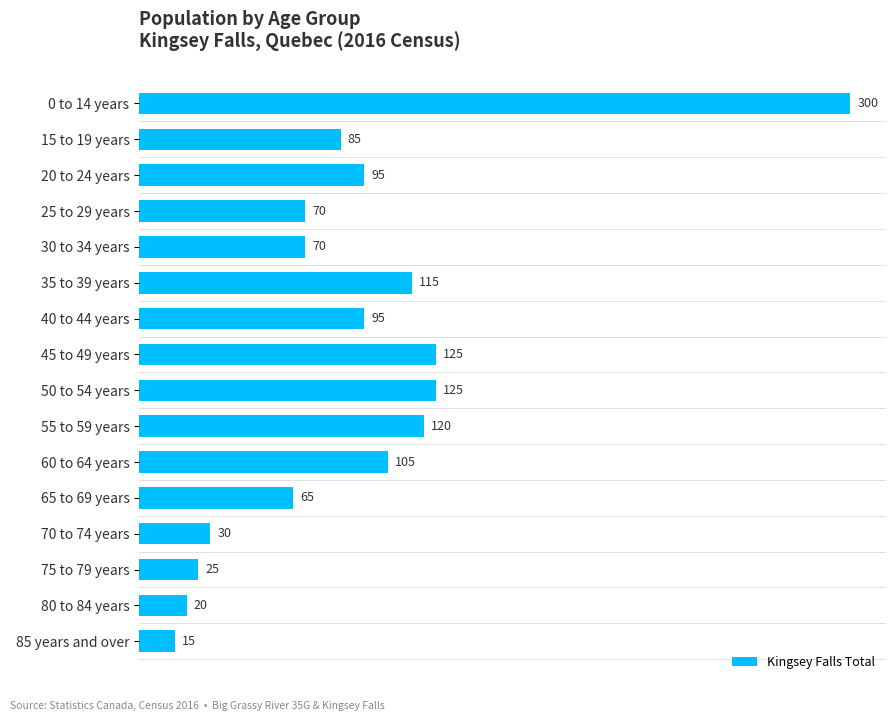

Reading top to bottom, what are all the values shown in this chart?

300	85	95	70	70	115	95	125	125	120	105	65	30	25	20	15